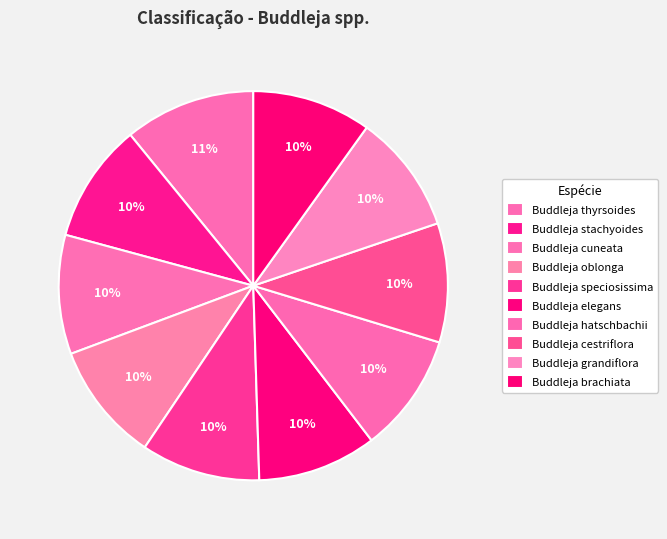

Does any single category account for the majority?

No